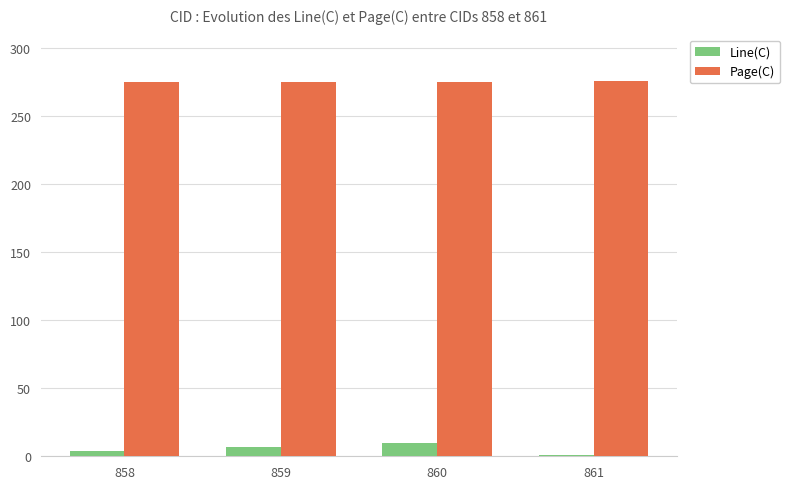

What is the value of the Line(C) bar at the 1st from the left?

4